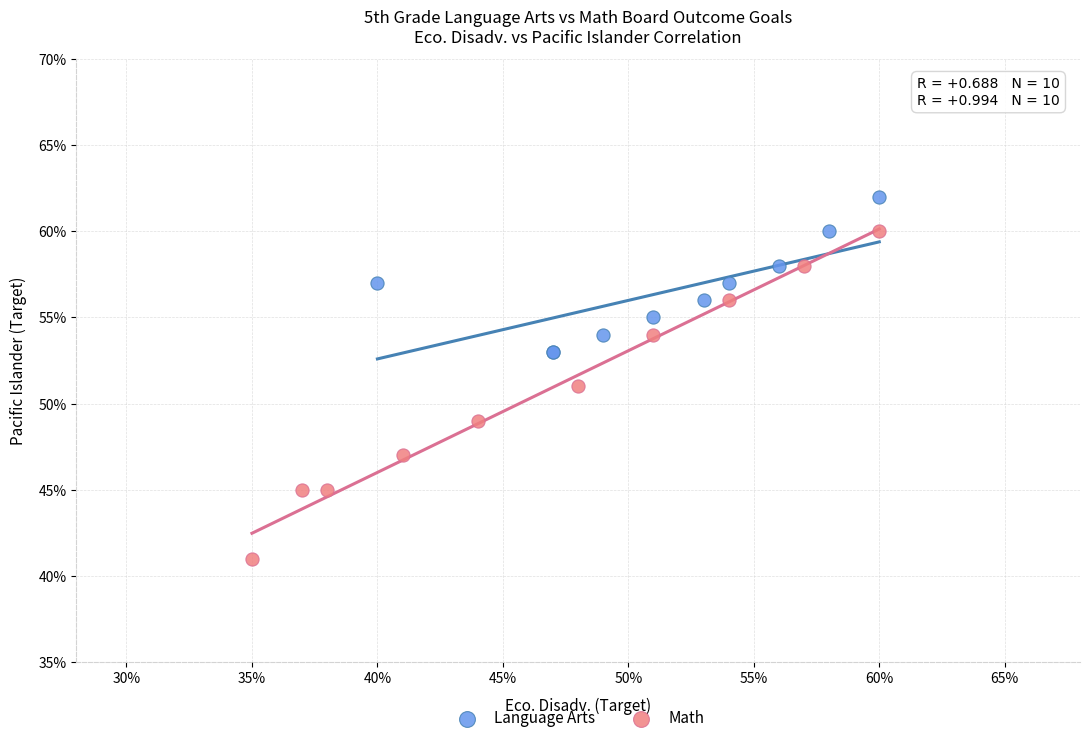

Which series reaches the minimum Y coordinate?

Math